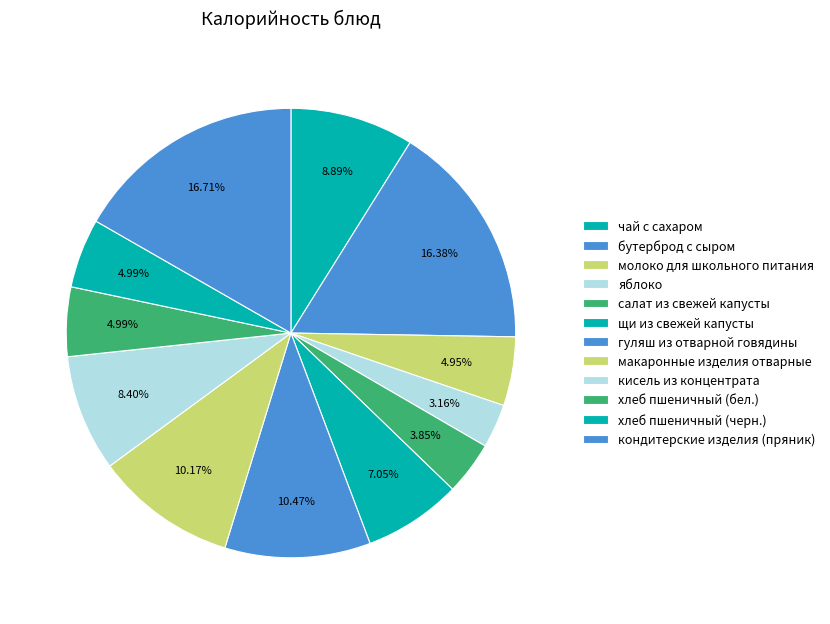

How many slices are in this pie chart?

12